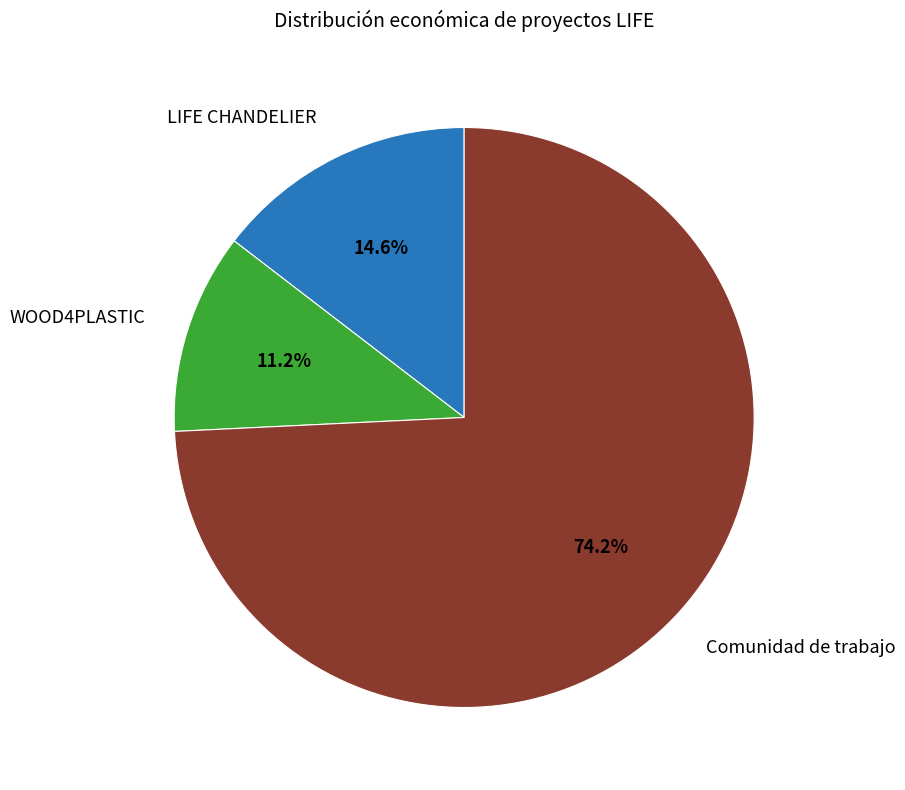

Does any single category account for the majority?

Yes